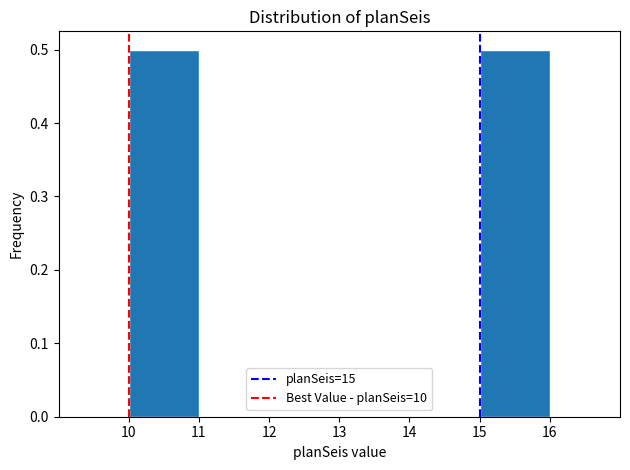

Reading left to right, transcribe this chart: for each bar, give the range it covers on the x-axis and its height. The values are not printed on the chart, so give them approximately, as read against the axis.

10 to 11: 0.5
11 to 12: 0
12 to 13: 0
13 to 14: 0
14 to 15: 0
15 to 16: 0.5